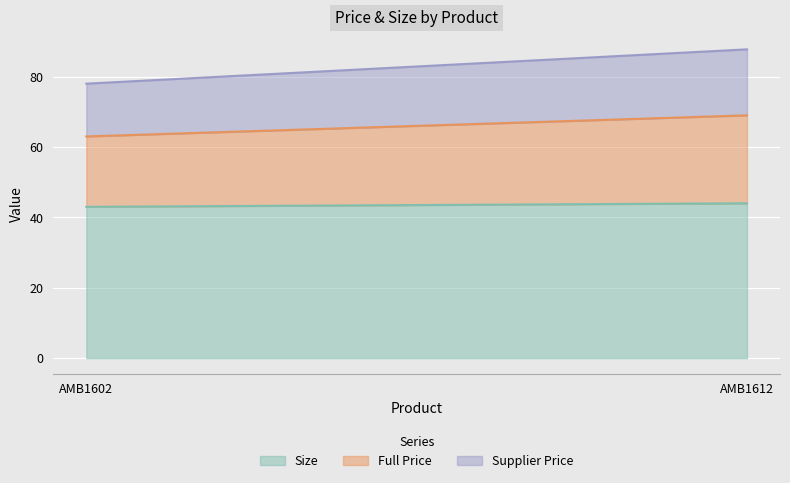

Read the Size value at AMB1602.

43.0